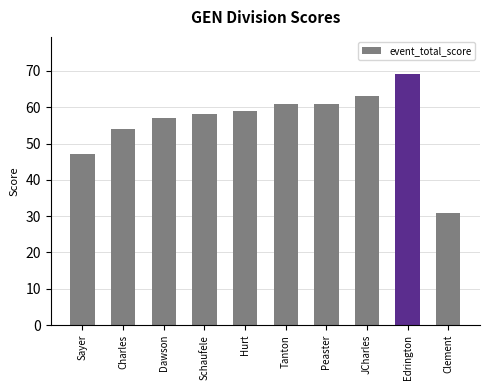

Is it true that the value at Sayer is 47?

True